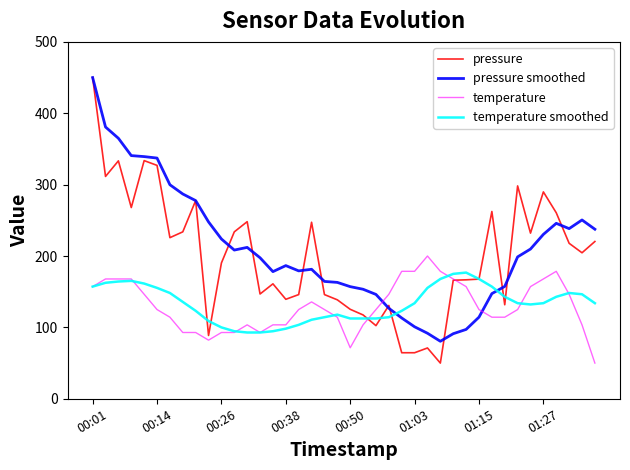

What is the sum of all pressure smoothed values?

8408.2